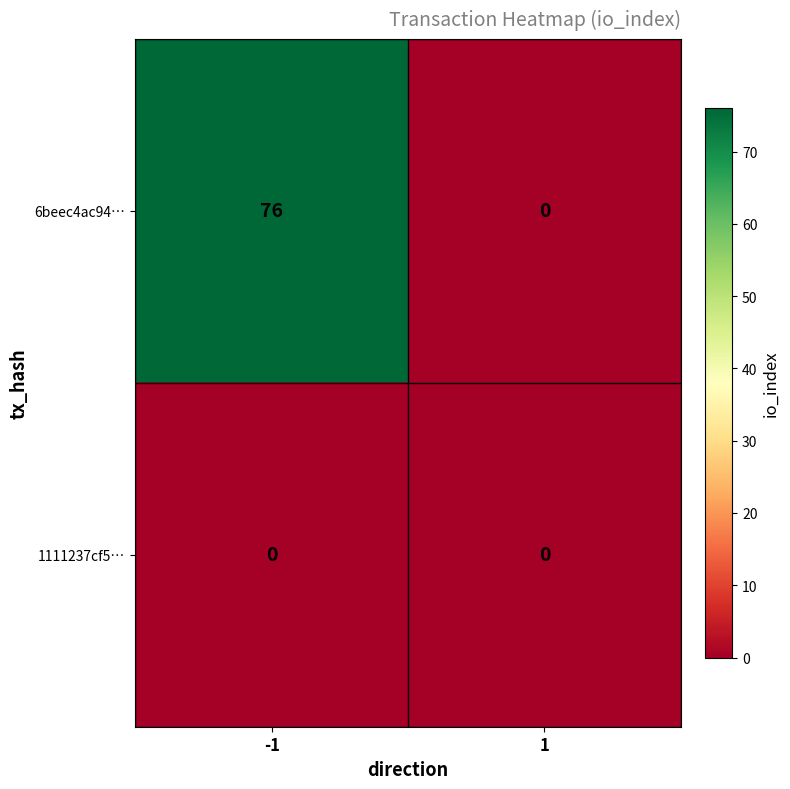

Reading left to right, list all the values displayed in this chart.

6beec4ac94…: 76	0
1111237cf5…: 0	0